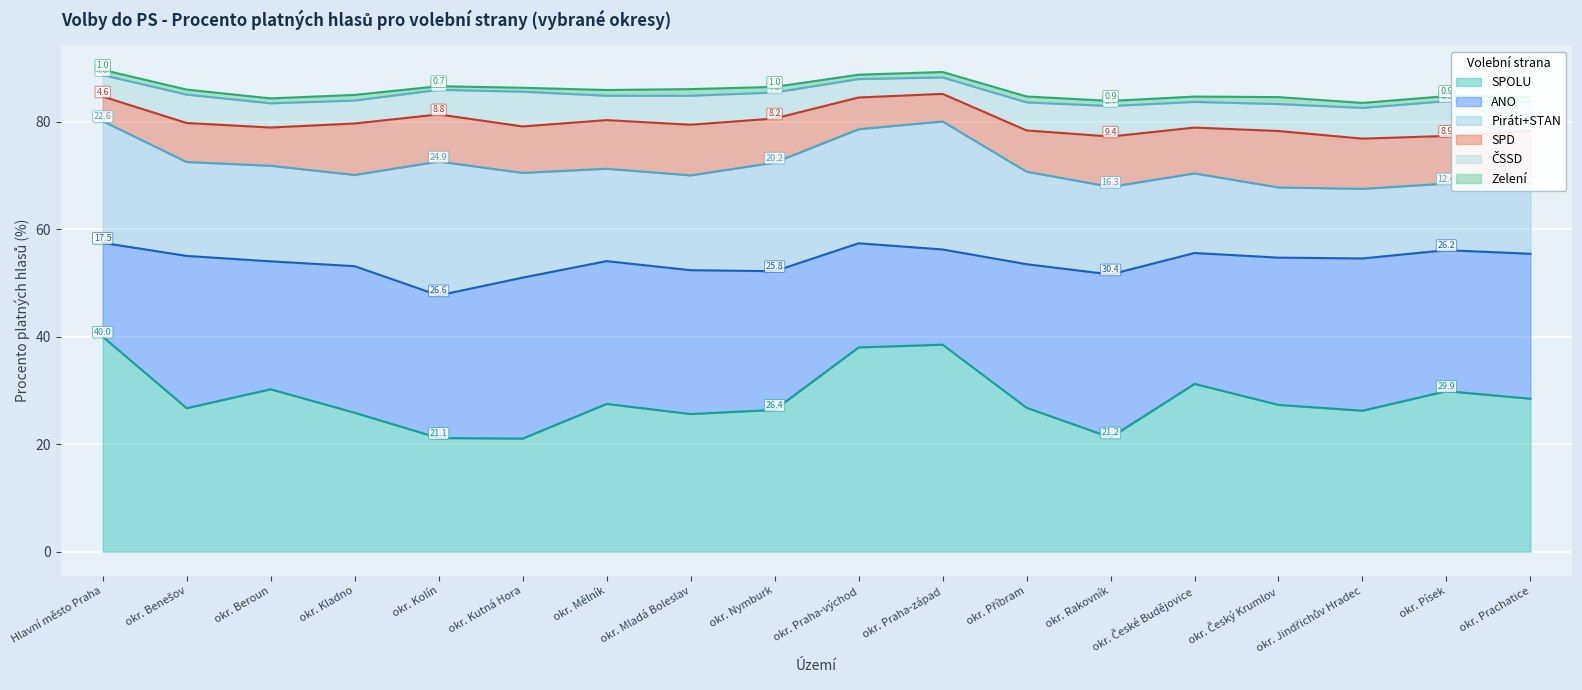

How many interior local peaks does the SPOLU series have?

5